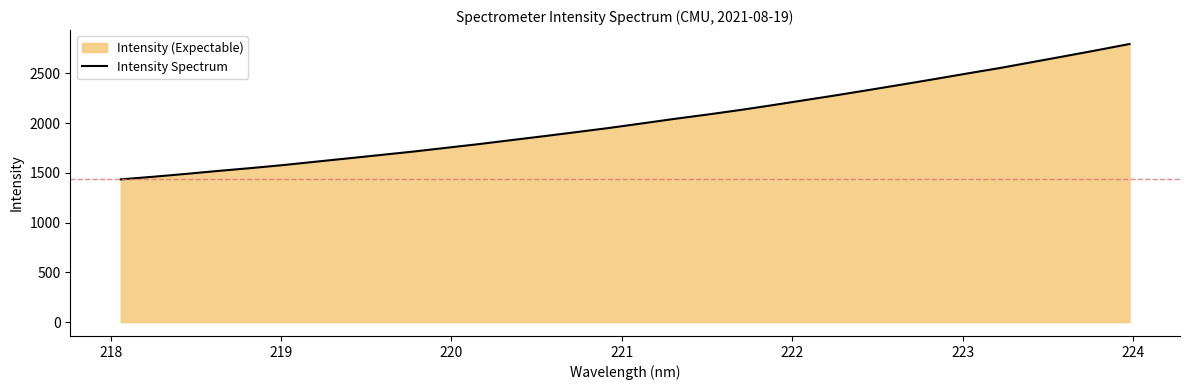

What is the difference between the maximum and minimum values?

1360.2